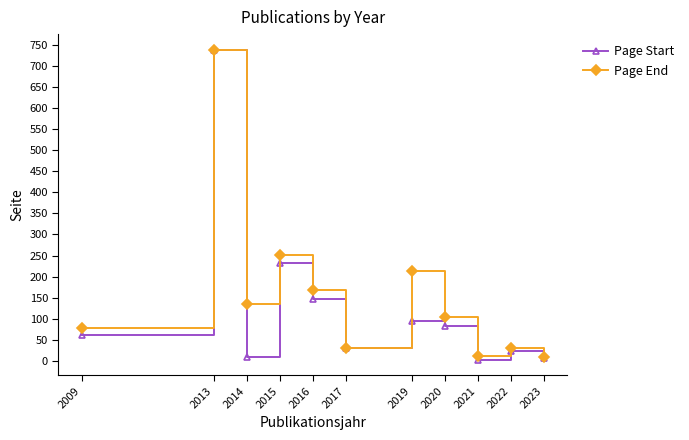

Where is the first local maximum for Page Start?

2013